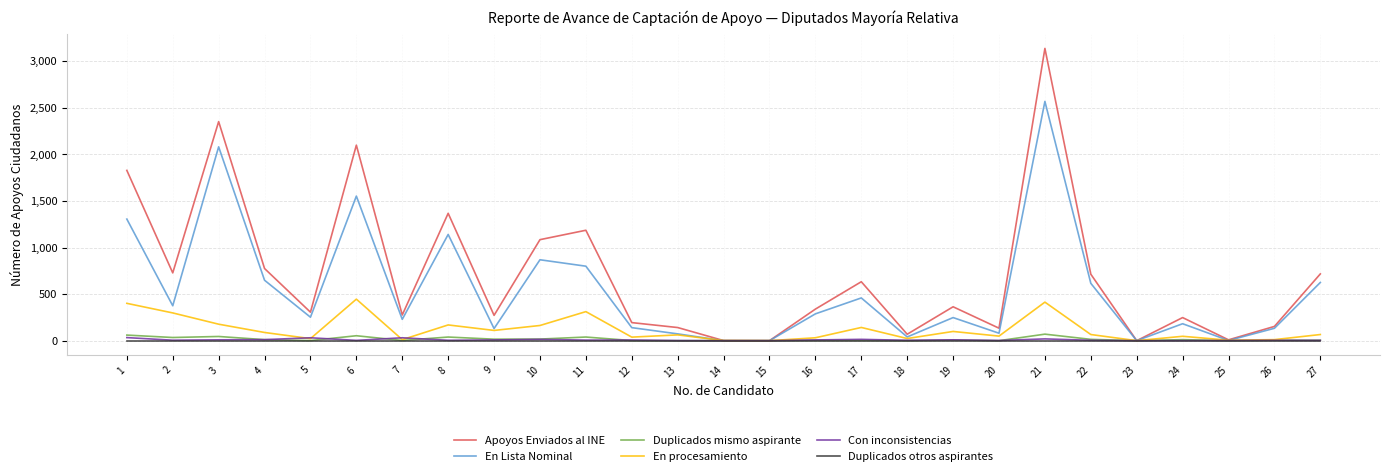

Which series has the largest range (max minus min)?

Apoyos Enviados al INE